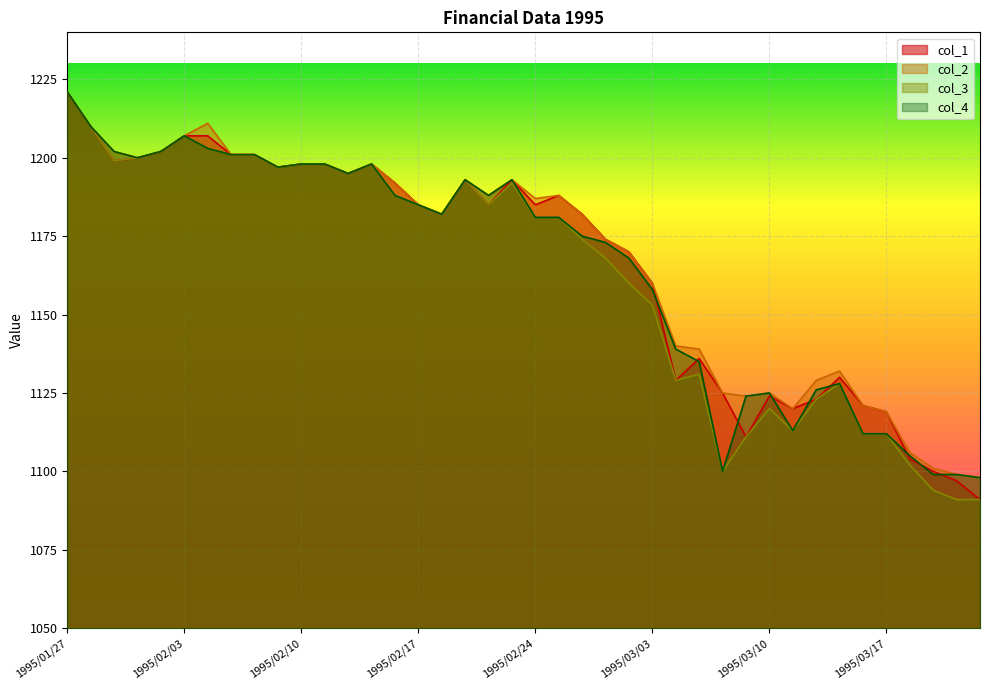

How many series are shown in this chart?

4